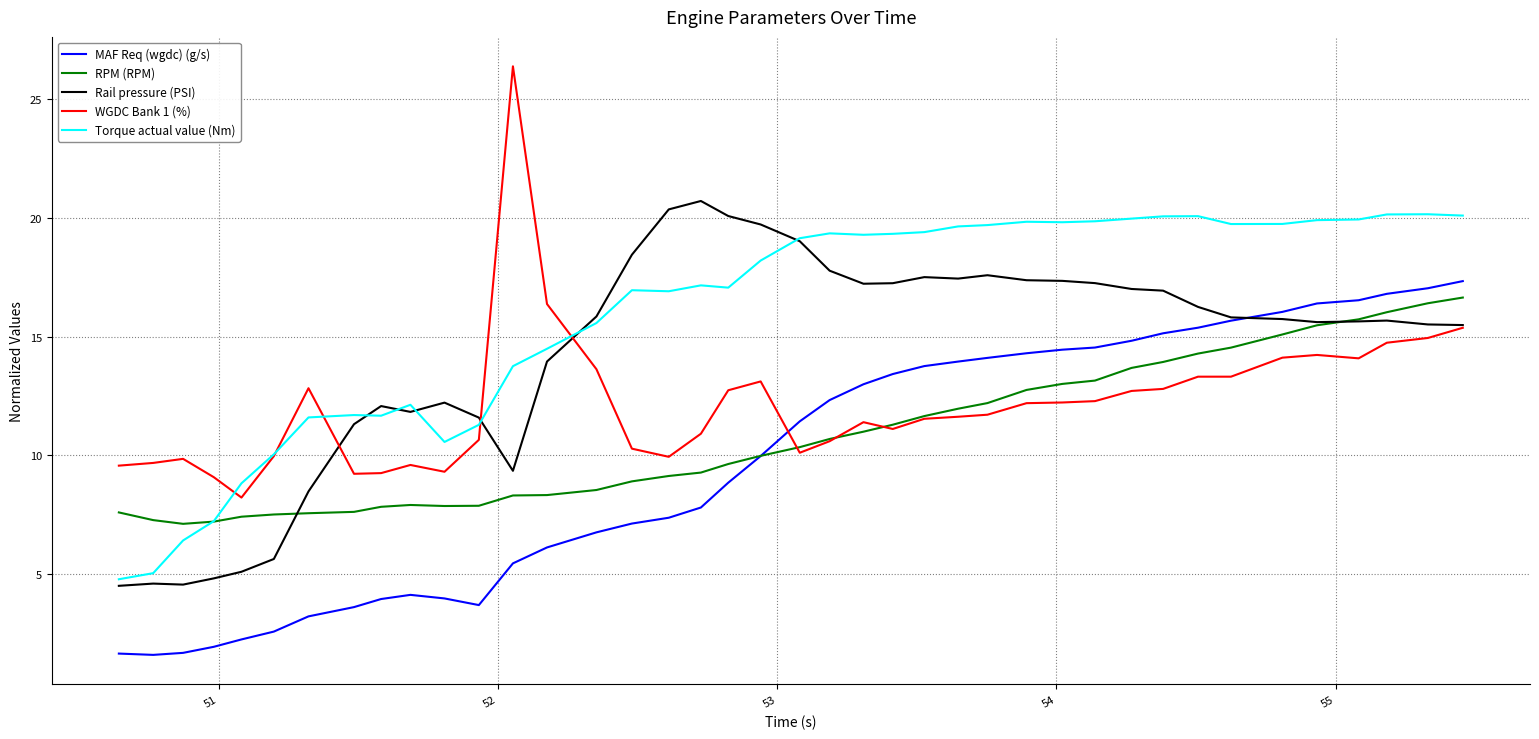

List the series in order of their overall mean, highest first.

Torque actual value (Nm), Rail pressure (PSI), WGDC Bank 1 (%), RPM (RPM), MAF Req (wgdc) (g/s)